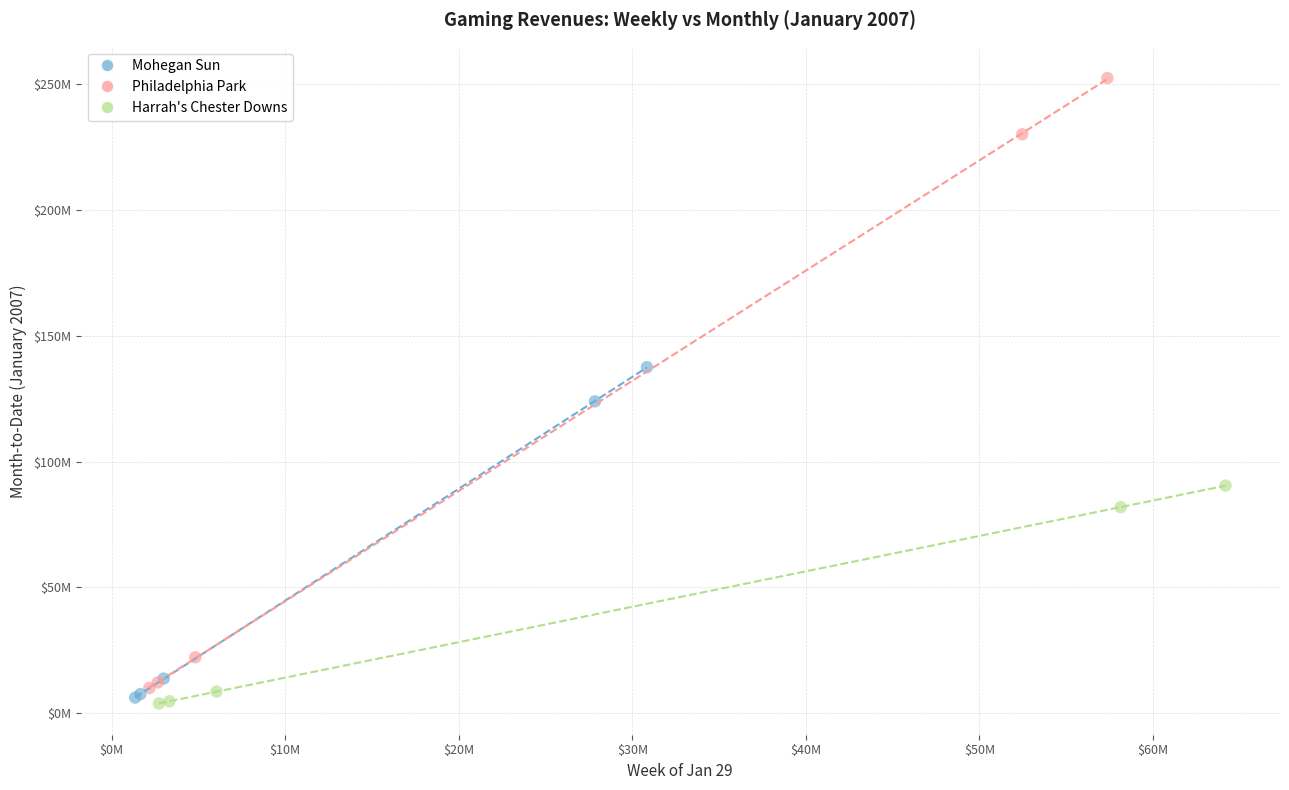

Which series contains the highest Y value?

Philadelphia Park